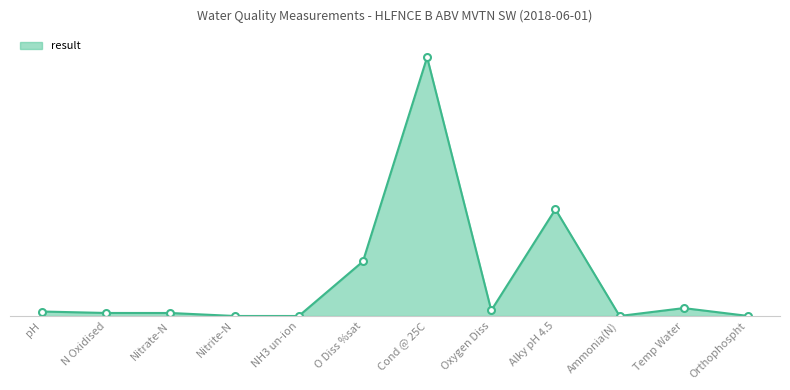

Does the chart display data point markers on the line(s)?

No